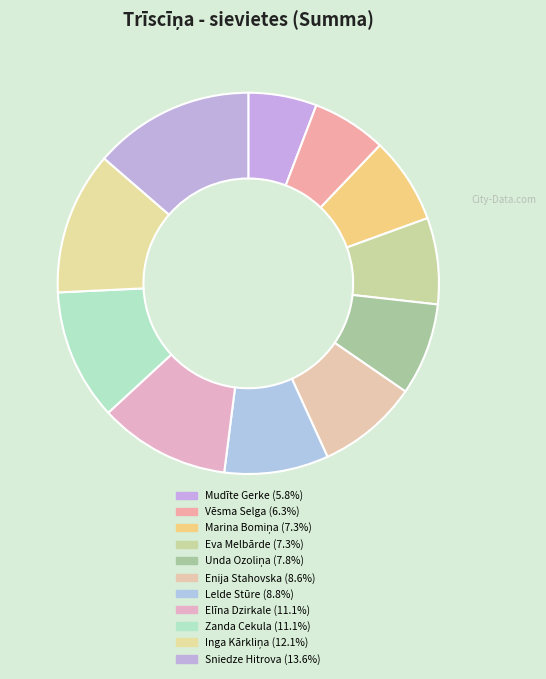

Count the number of slices in the pie.

11